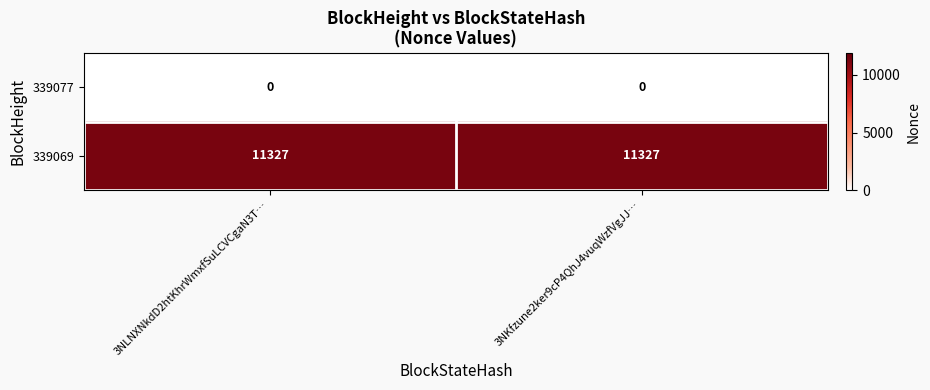

Reading right to left, what are all the values shown in this chart?

339077: 0	0
339069: 11327	11327